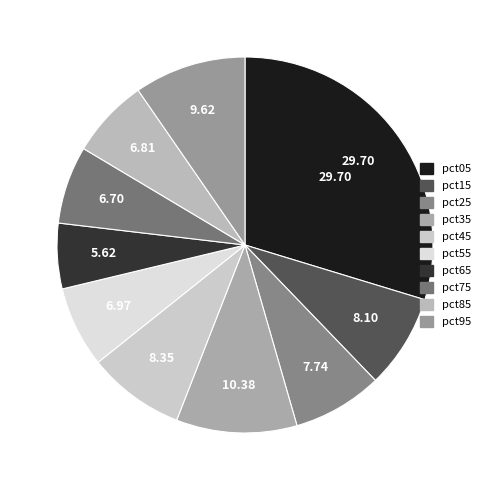

Count the number of slices in the pie.

10